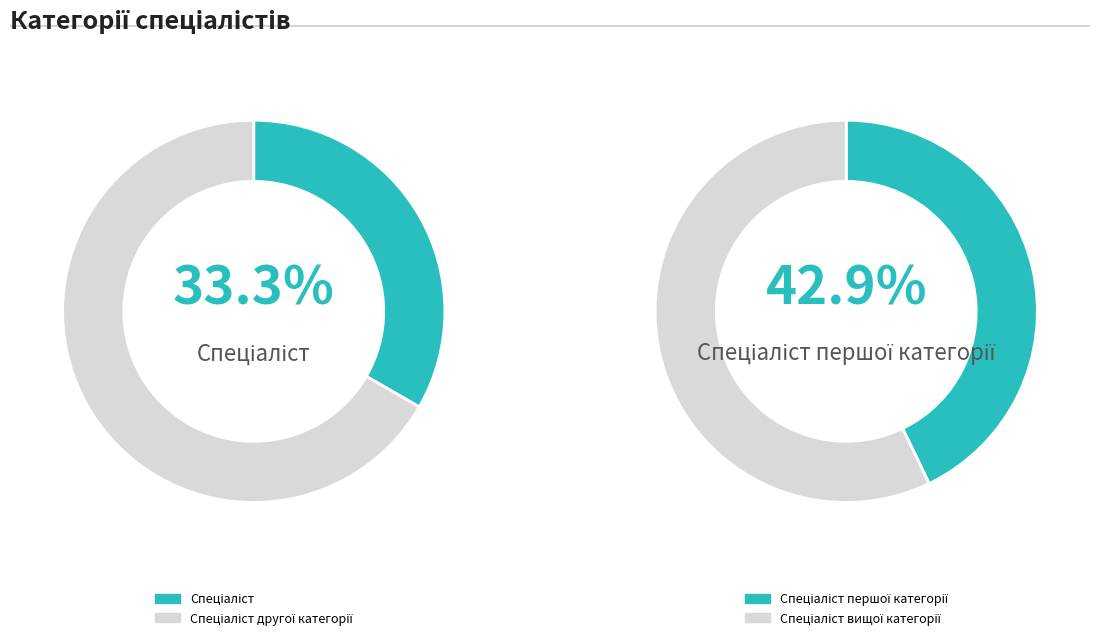

What is the smallest slice in the pie chart?

Спеціаліст